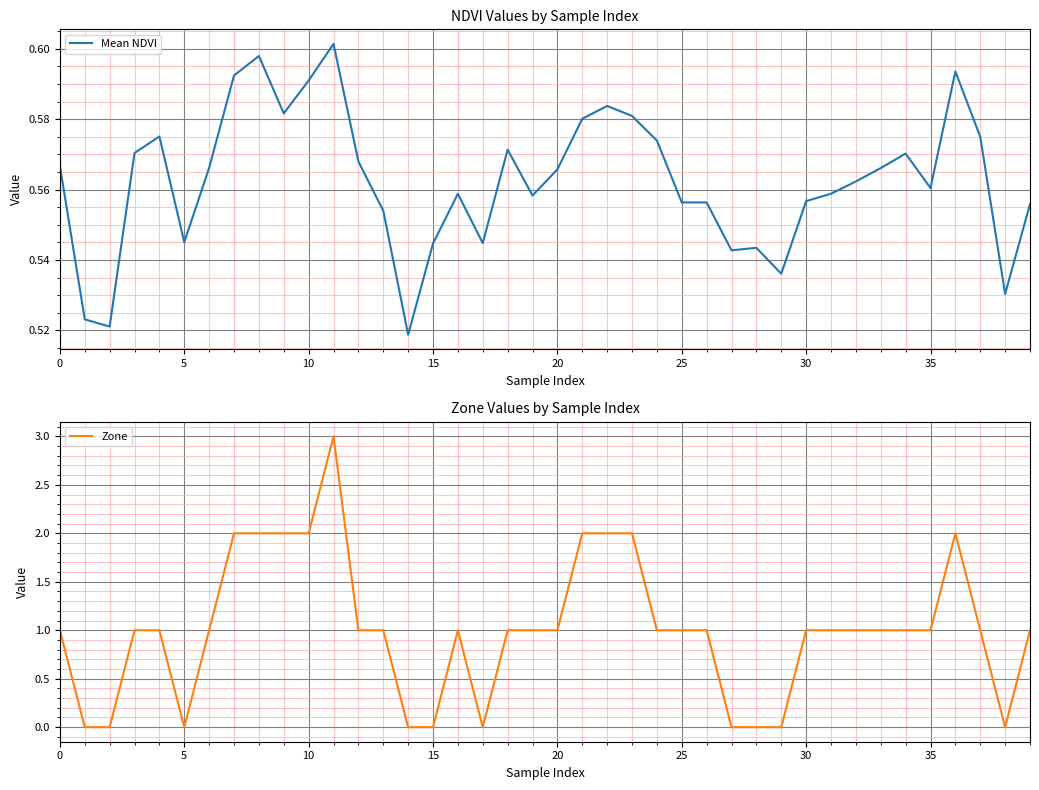

Between 21 and 37, which series saw the biggest shift?

Zone